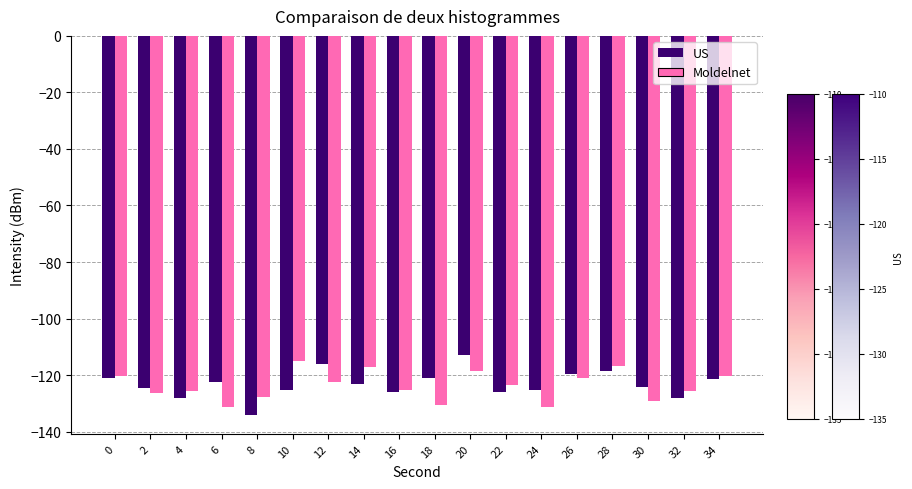

Is the value of US at 34 greater than the value of Moldelnet at 16?

Yes